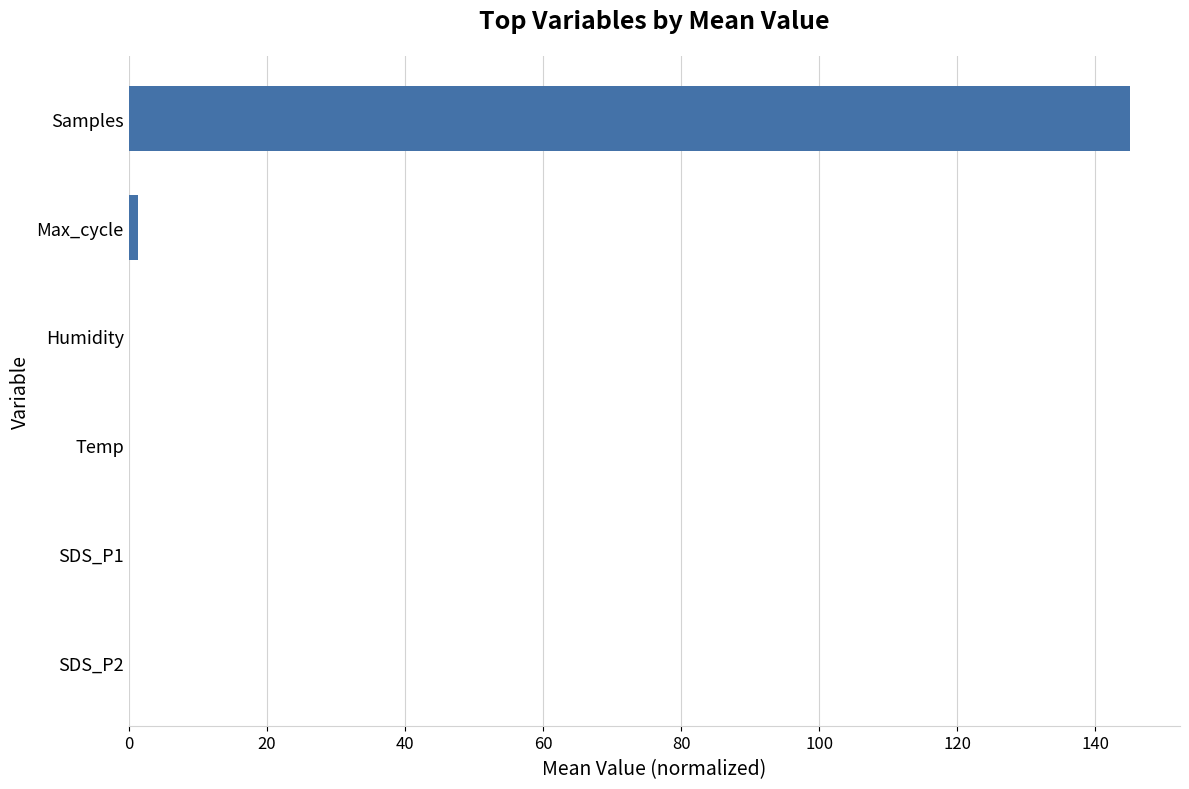

The value at Humidity is 0.0. True or false?

True